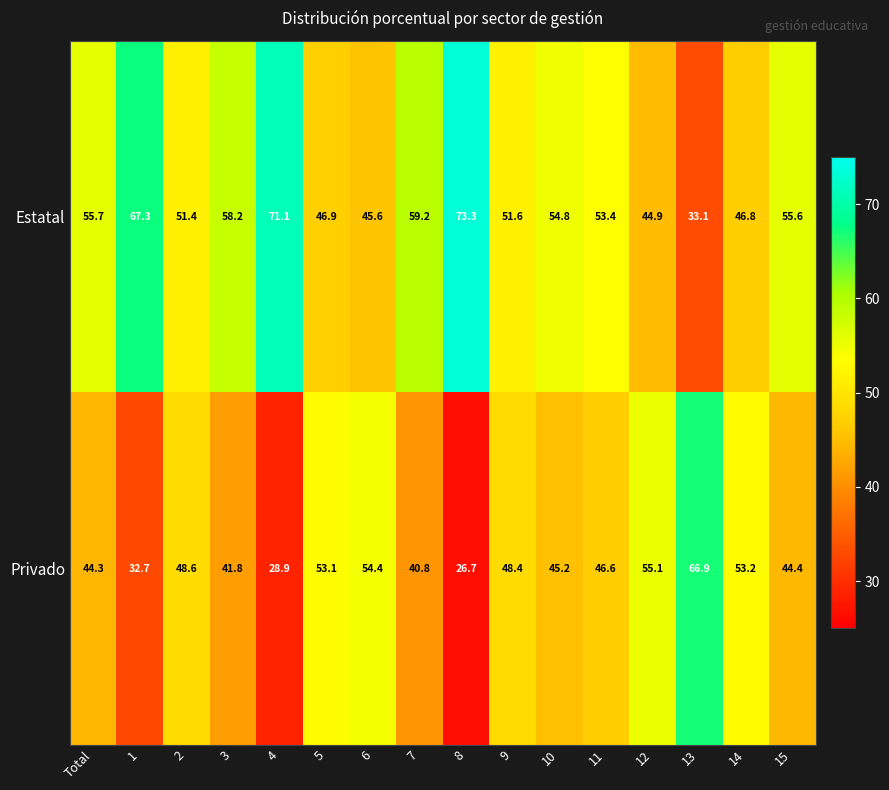

How many data points does each series have?

16